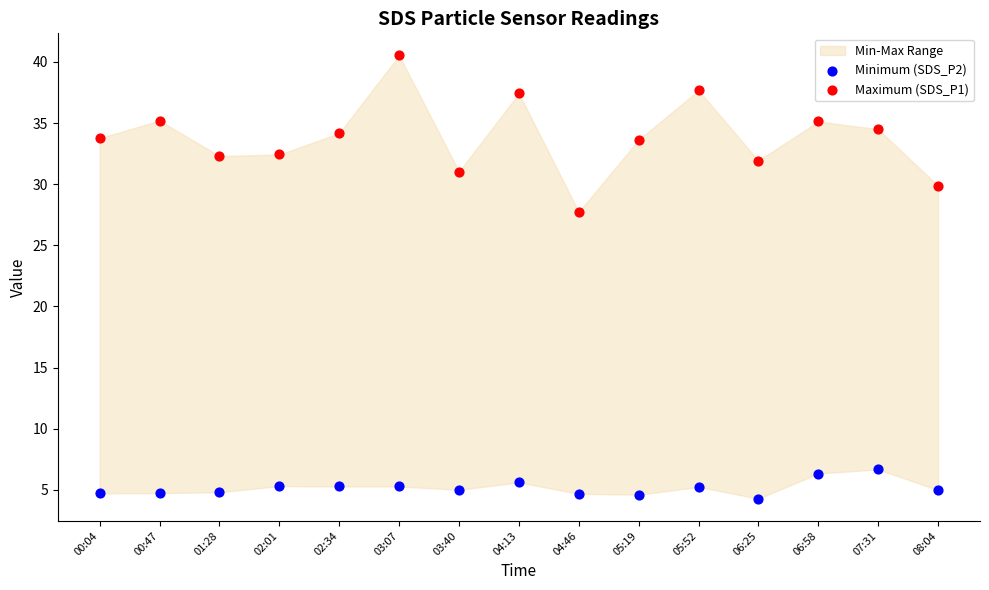

Which series contains the lowest Y value?

Minimum (SDS_P2)